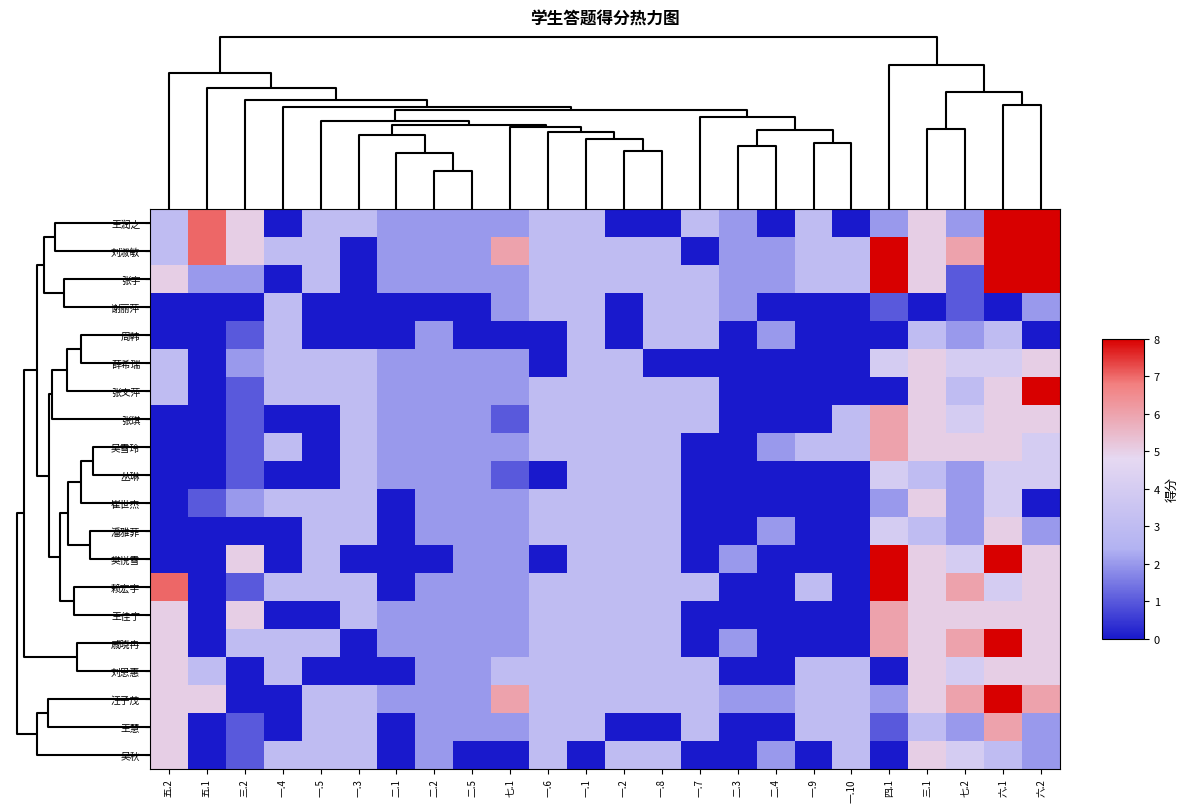

Count the number of categories in the chart.

24